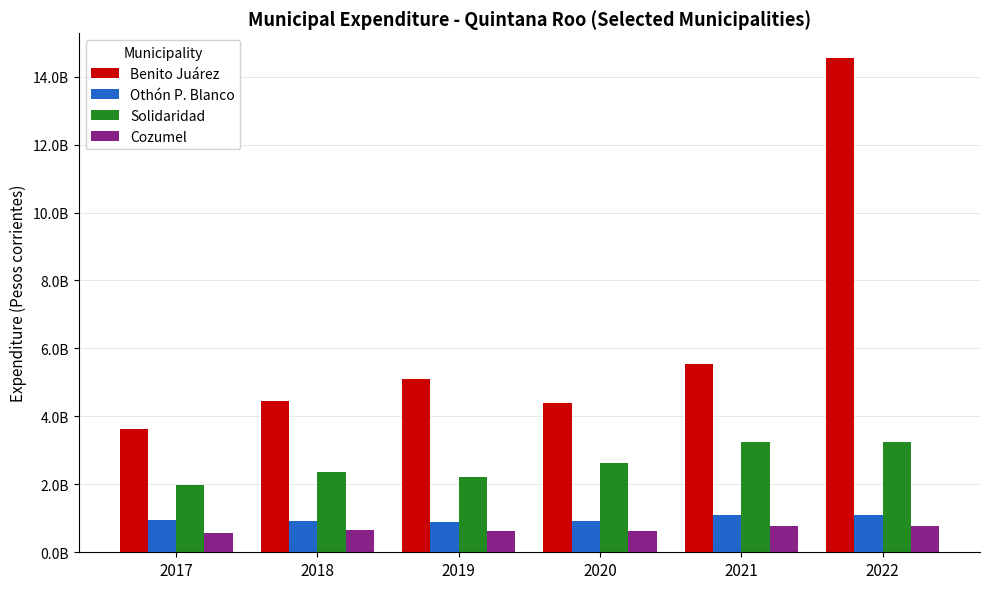

Are the bars horizontal?

No